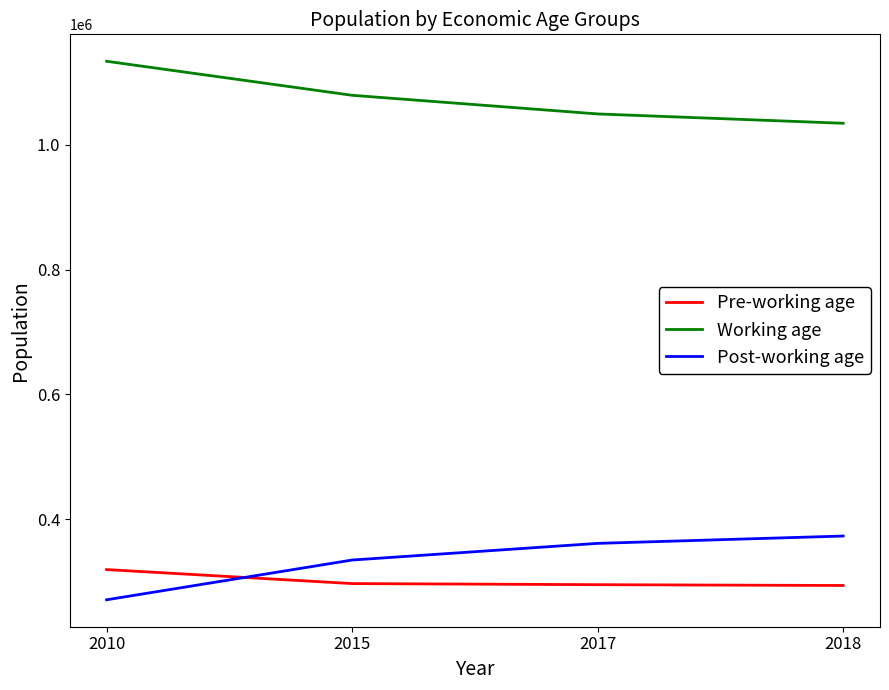

True or false: Post-working age and Pre-working age cross at least once.

True